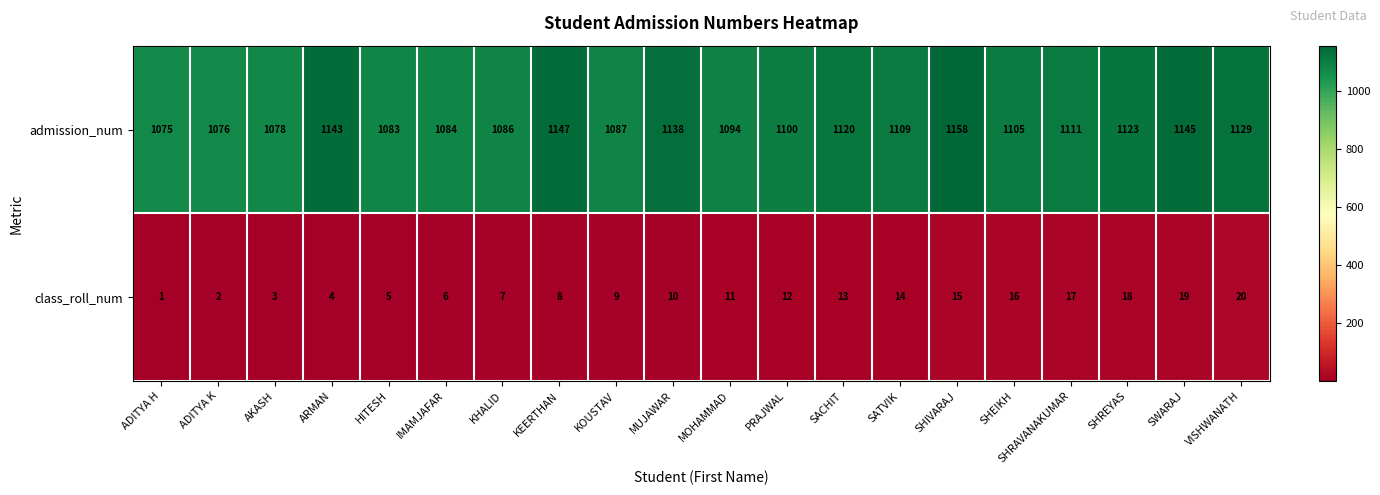

True or false: admission_num has a value of 510 at KOUSTAV.

False